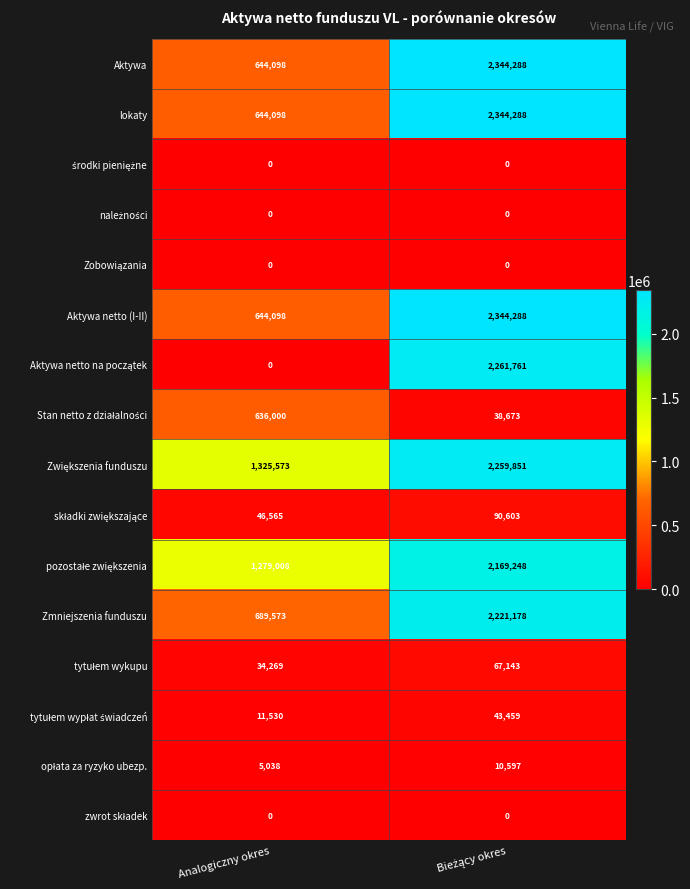

What is the total value across all series at Analogiczny okres?

5959850